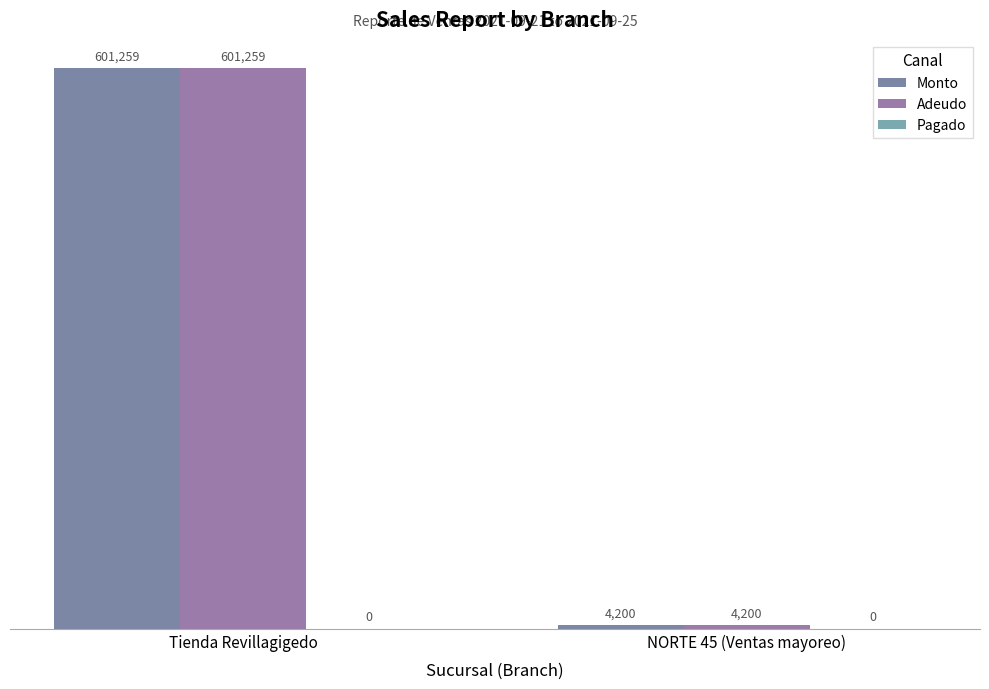

True or false: Monto has a value of 4200.0 at NORTE 45 (Ventas mayoreo).

True